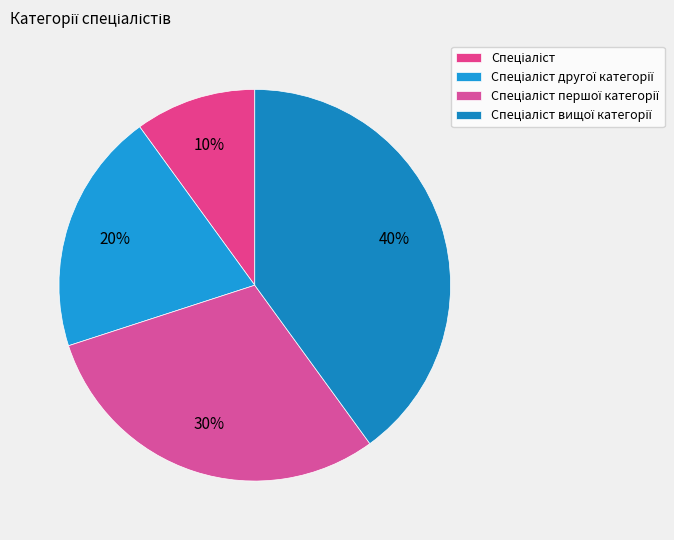

Is there any slice that represents more than half of the pie?

No